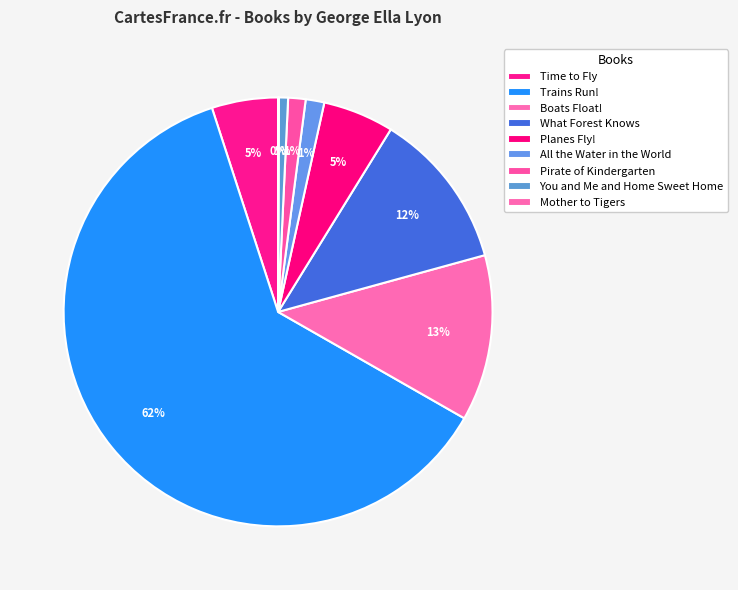

Rank the categories by value from highest to lowest.

Trains Run!, Boats Float!, What Forest Knows, Planes Fly!, Time to Fly, All the Water in the World, Pirate of Kindergarten, You and Me and Home Sweet Home, Mother to Tigers